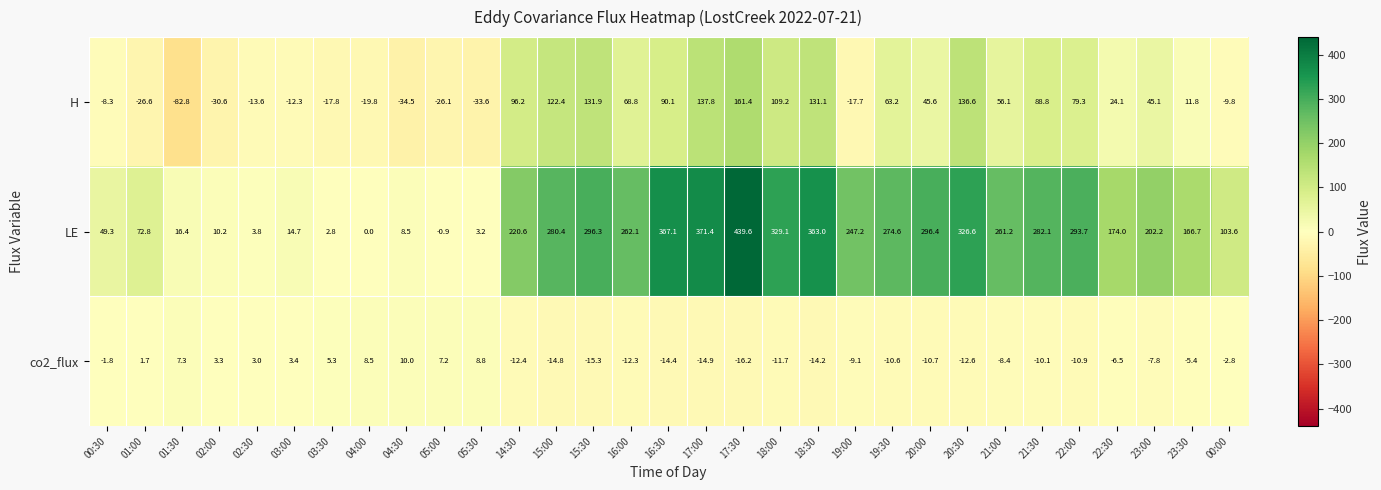

Which series changed the most between 19:30 and 00:00?

LE